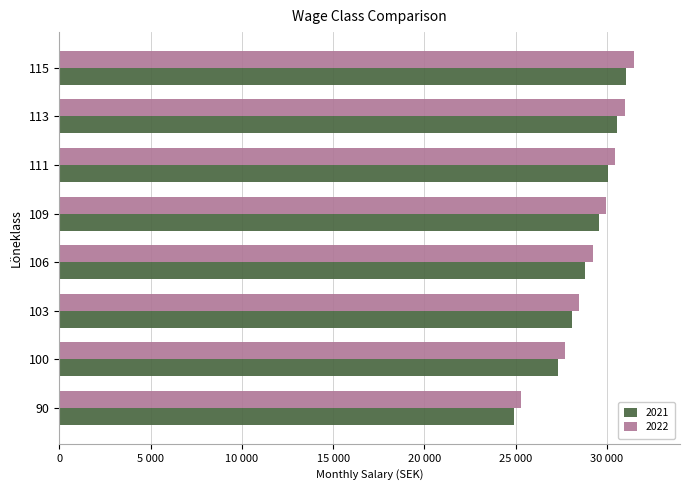

What are all the series names shown in the legend?

2021, 2022